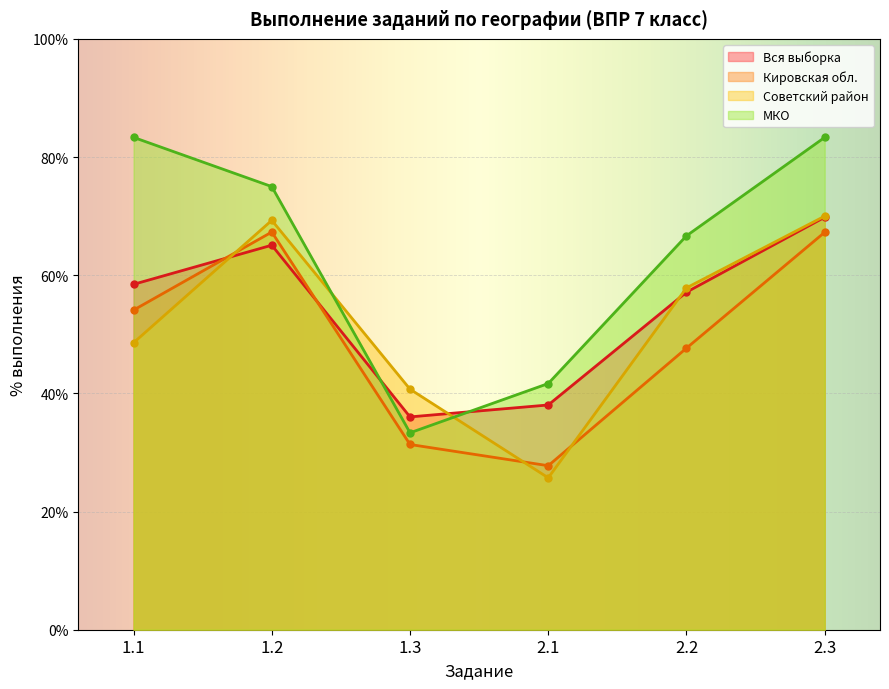

Between 1.3 and 2.1, which series saw the biggest shift?

Советский район